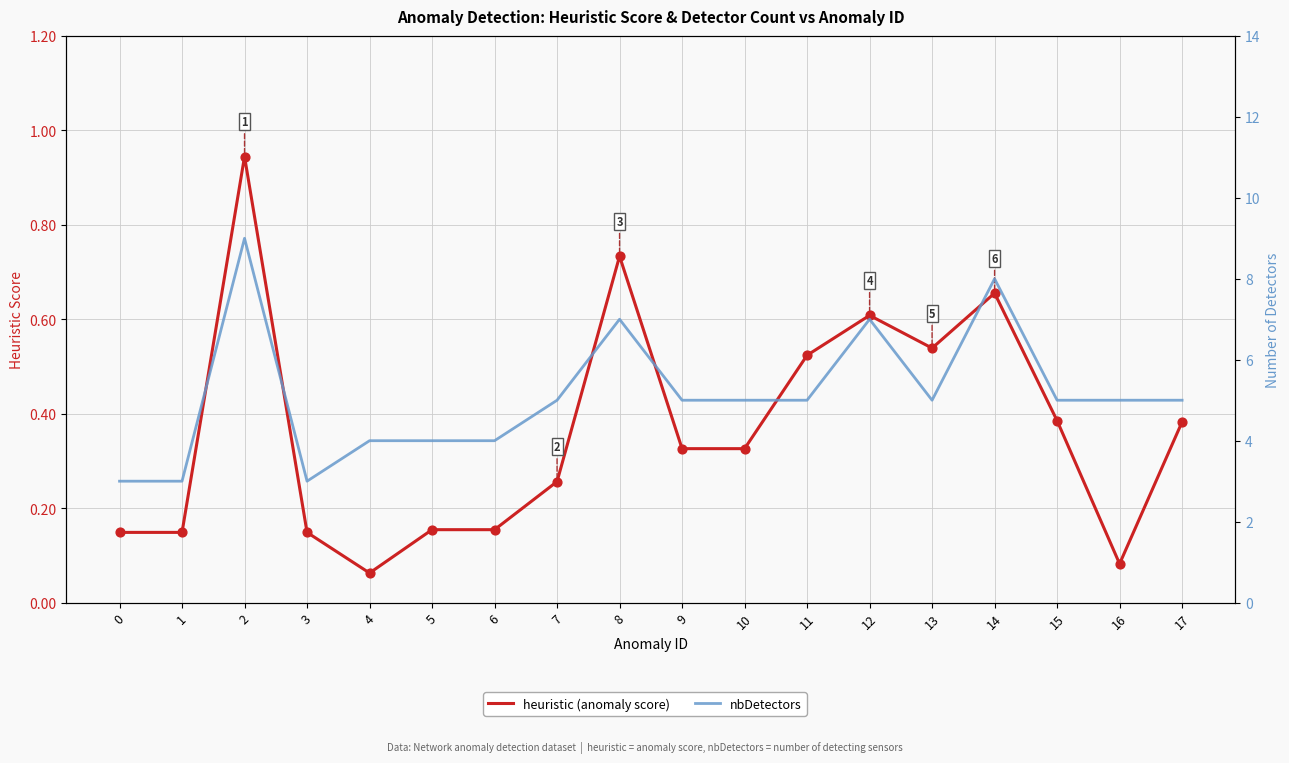

At which category is the sum across all series the highest?

2